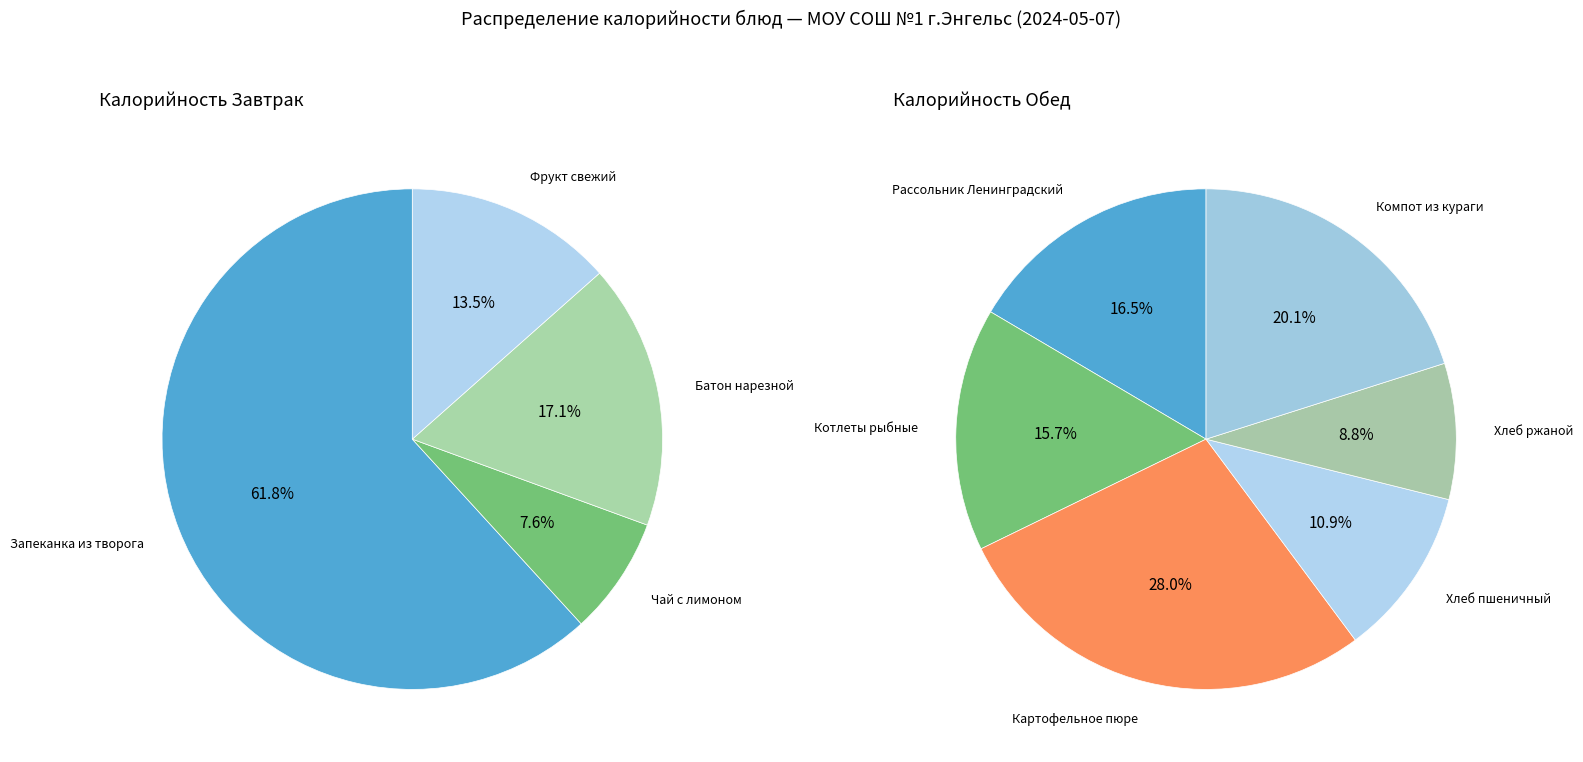

Do Чай с лимоном and Хлеб ржаной together represent more than half of the pie?

No